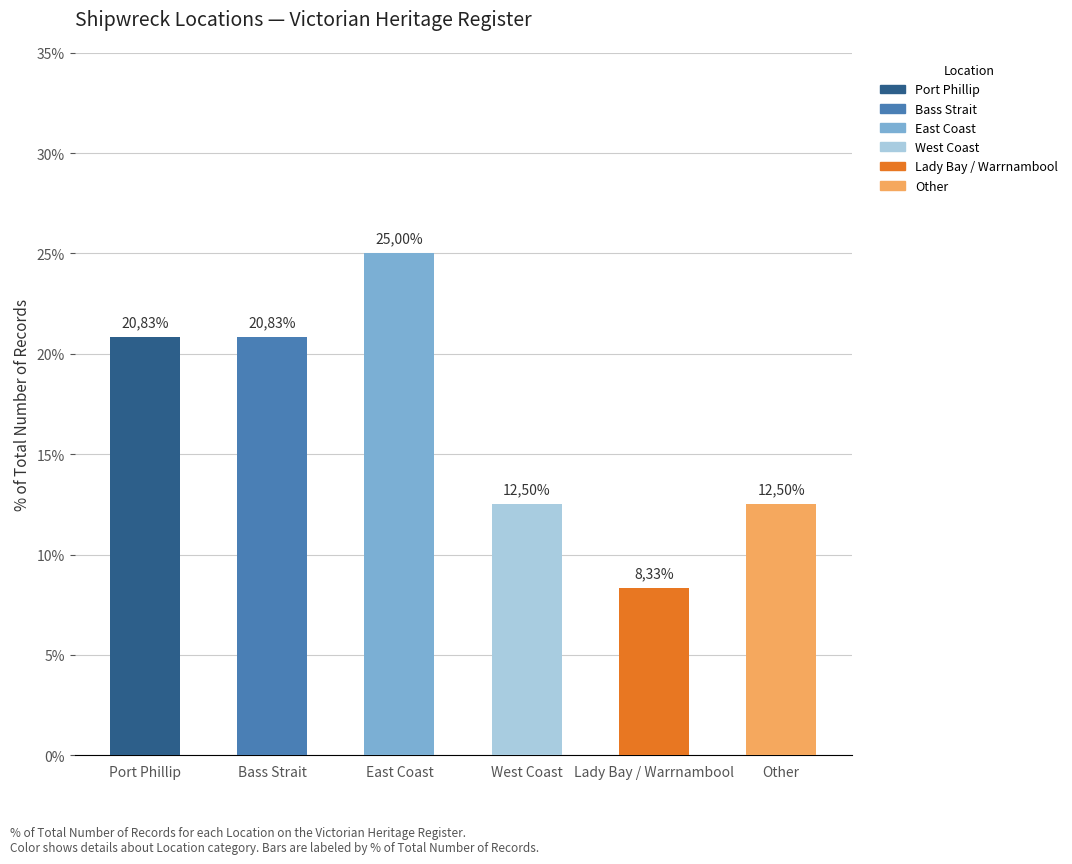

How many bars are there in total?

6